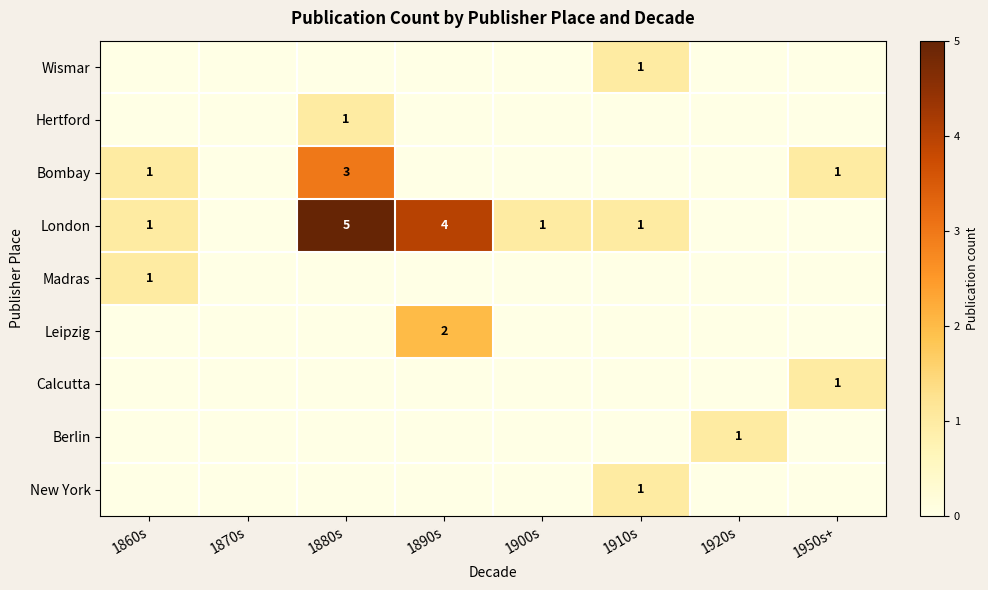

The value of Madras at 1860s is 1. True or false?

True